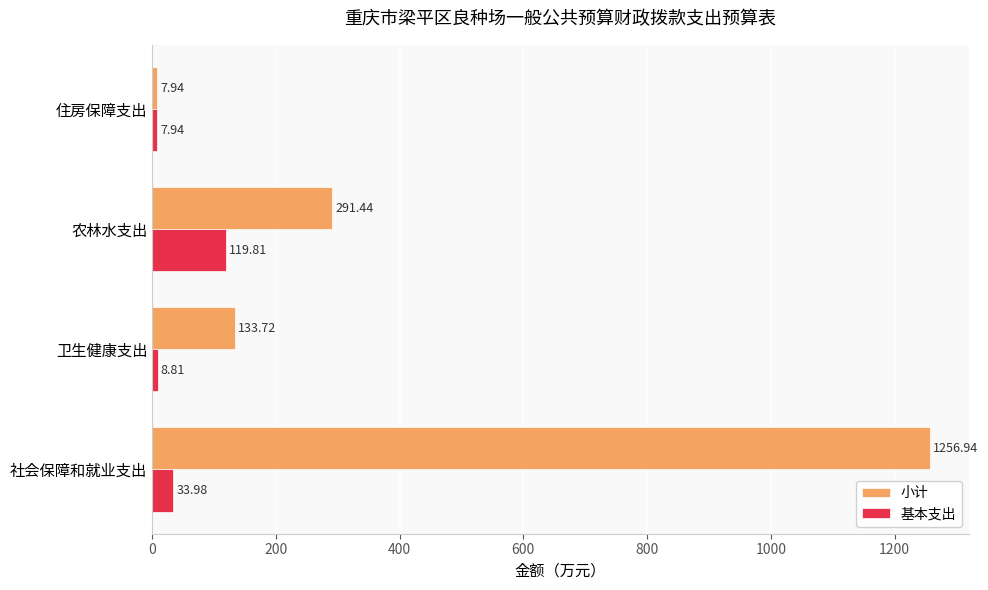

What is the difference between the second highest and second lowest values in the 基本支出 series?

25.2